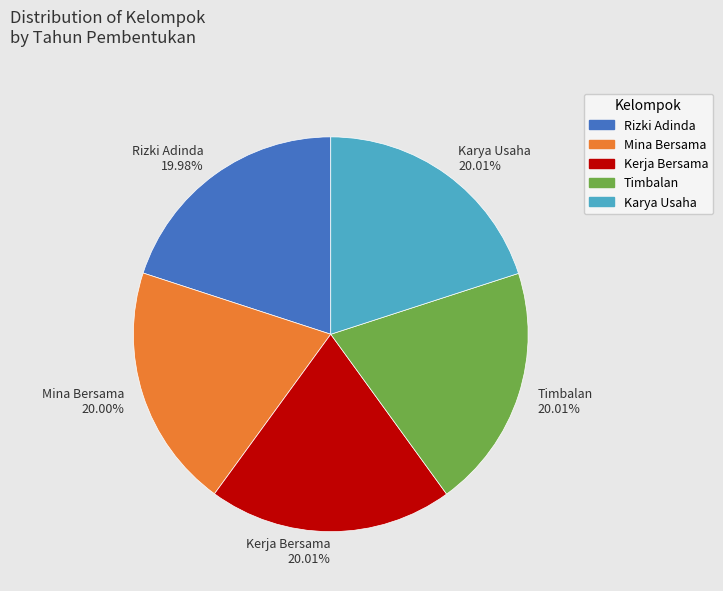

Count the number of slices in the pie.

5